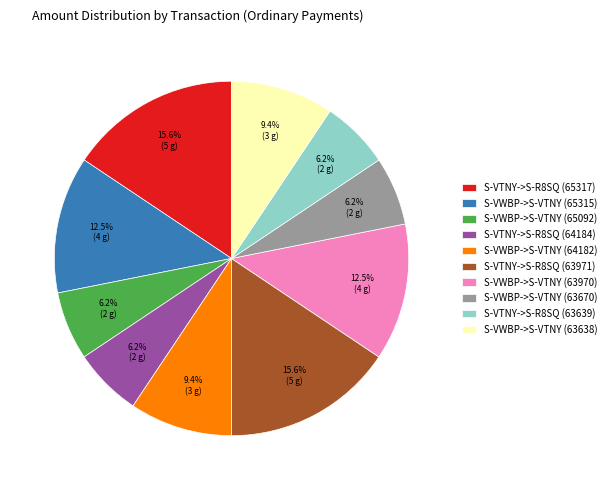

The S-VWBP->S-VTNY (64182) slice represents 9% of the pie. True or false?

True